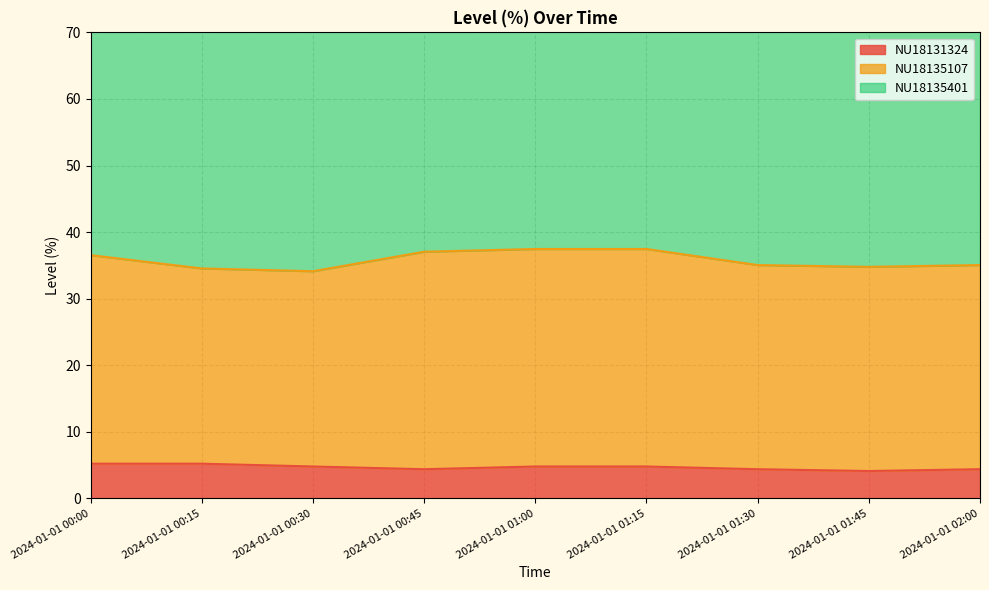

True or false: NU18131324 and NU18135401 cross at least once.

False